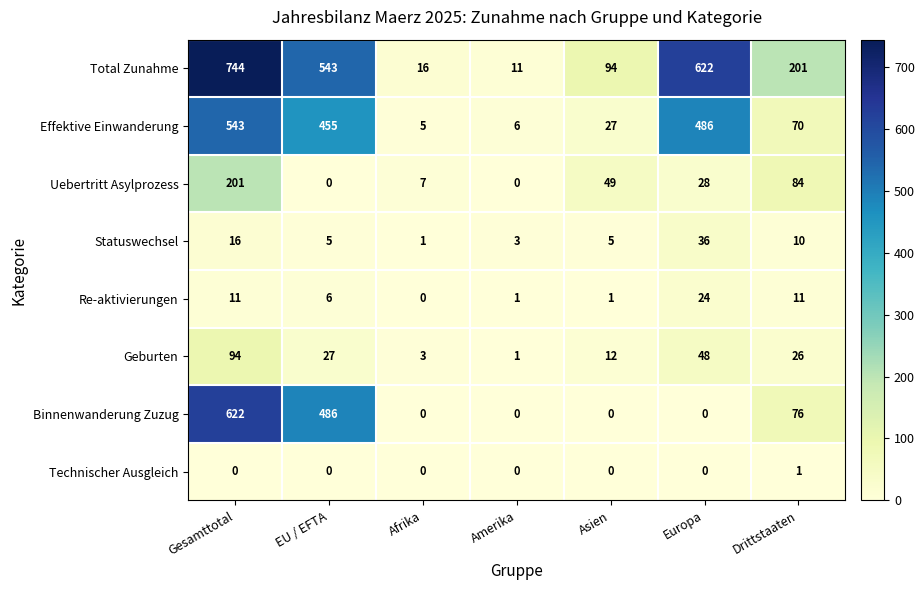

Which series has the largest total across all categories?

Total Zunahme